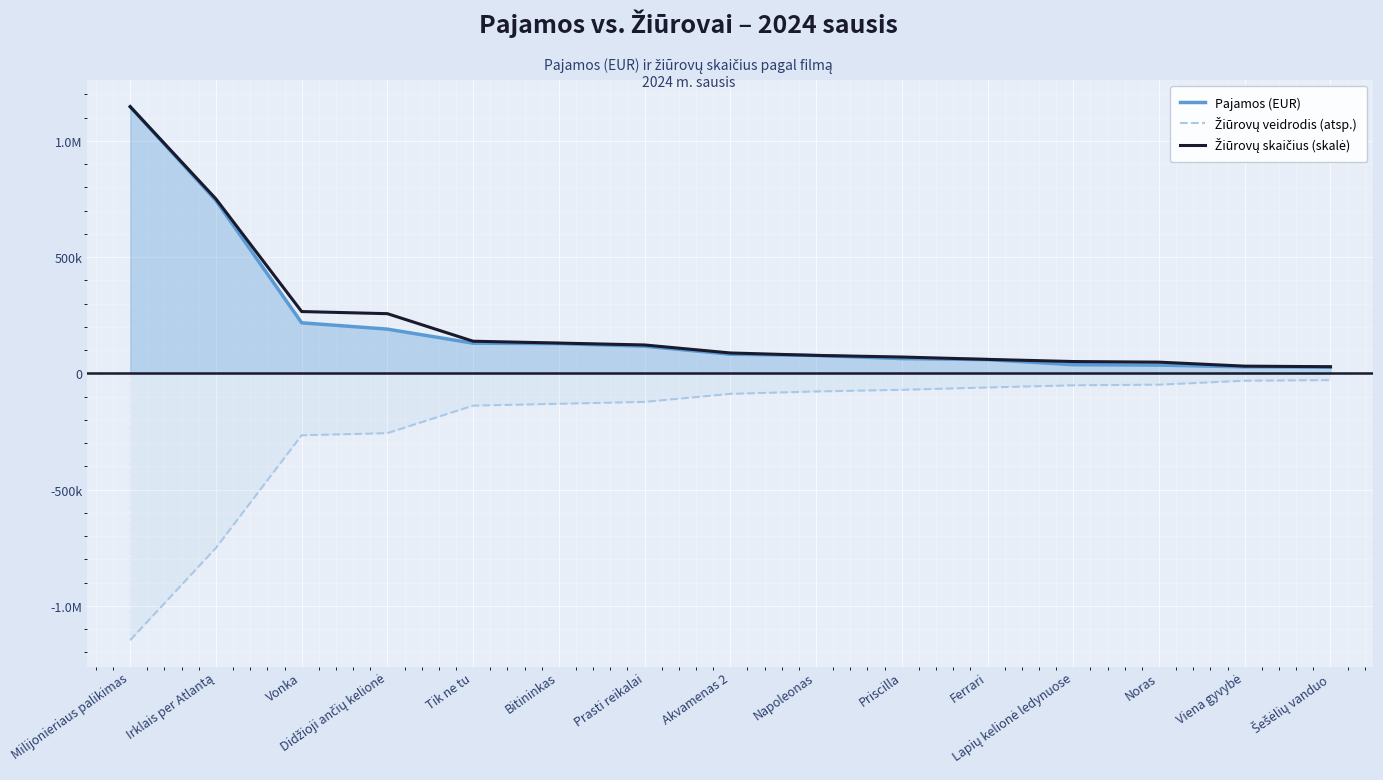

Which series has the largest range (max minus min)?

Pajamos (EUR)